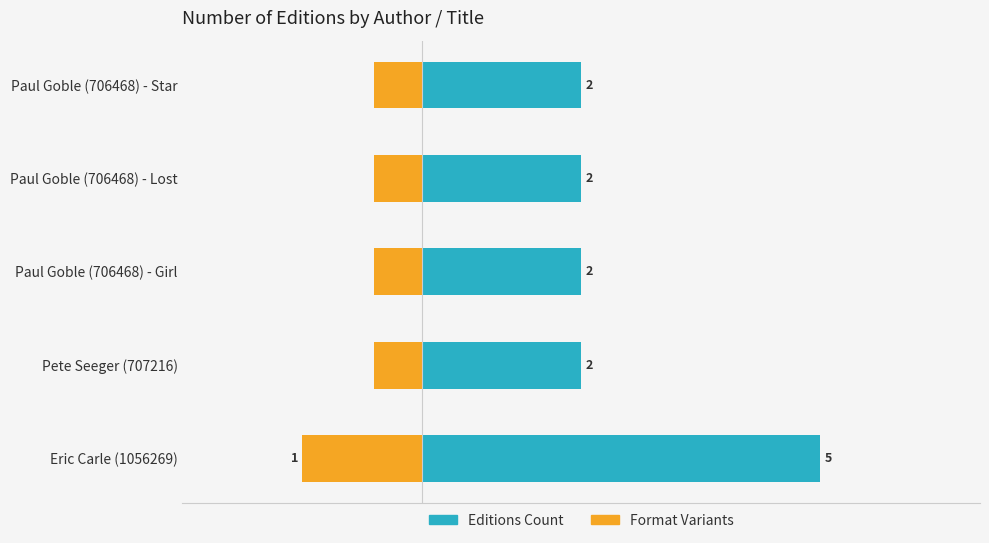

How many Editions Count values are between 2 and 3?

4